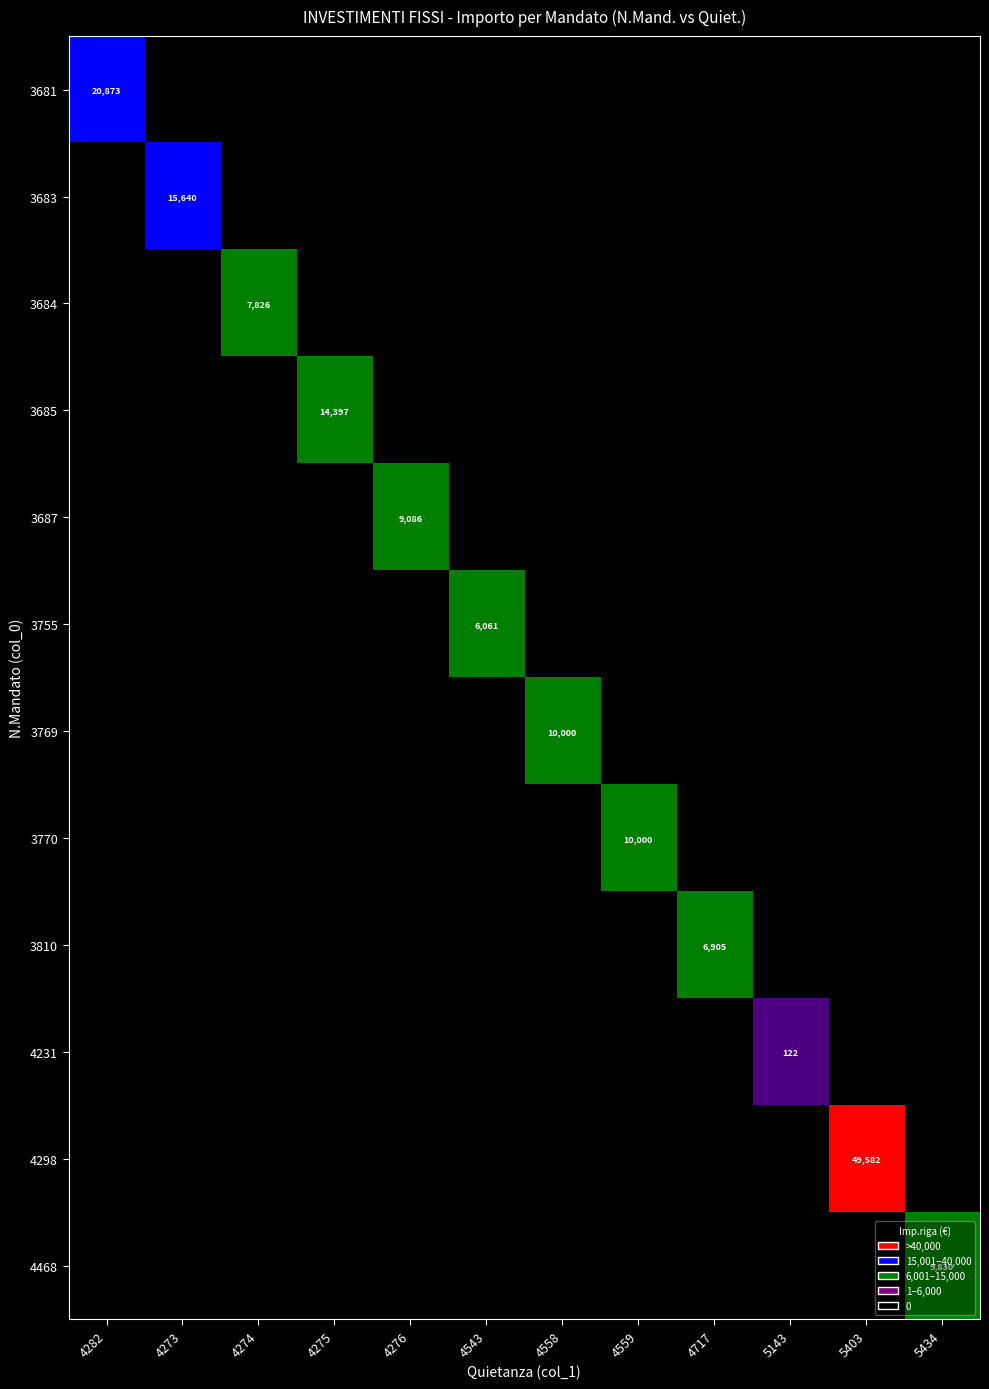

Rank the series by their maximum value, from highest to lowest.

4298, 3681, 3683, 3685, 3769, 3770, 4468, 3687, 3684, 3810, 3755, 4231